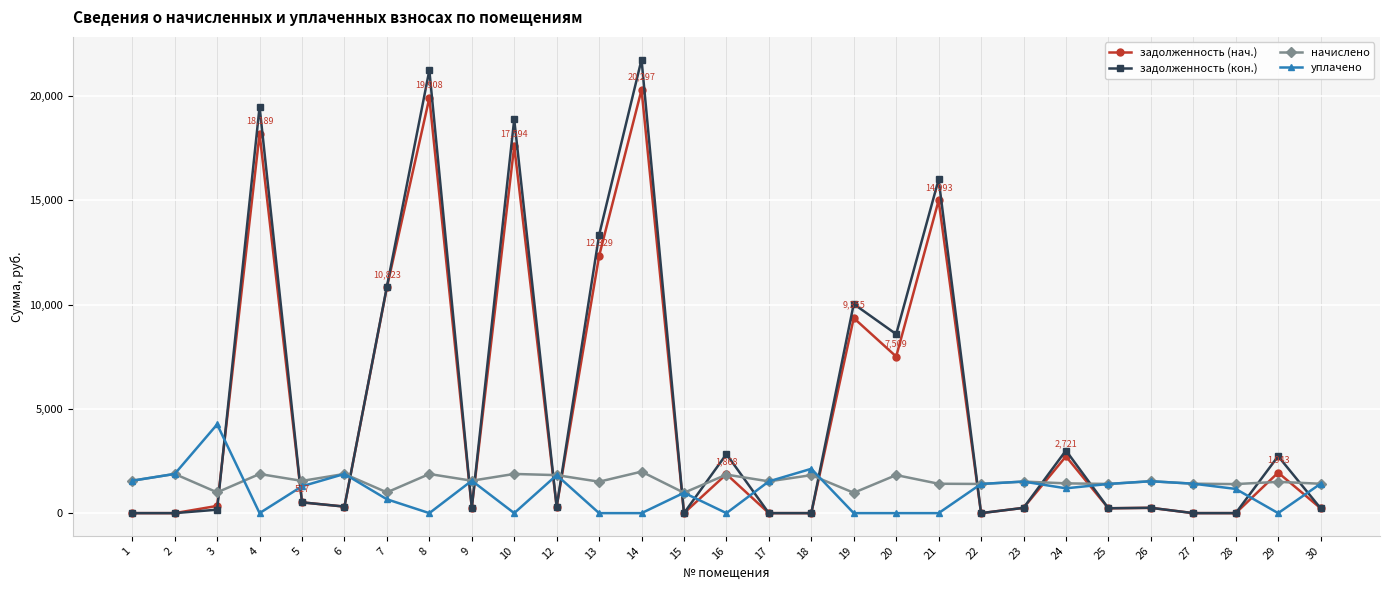

What is the spread (max minus min) of values at 7?

10198.4